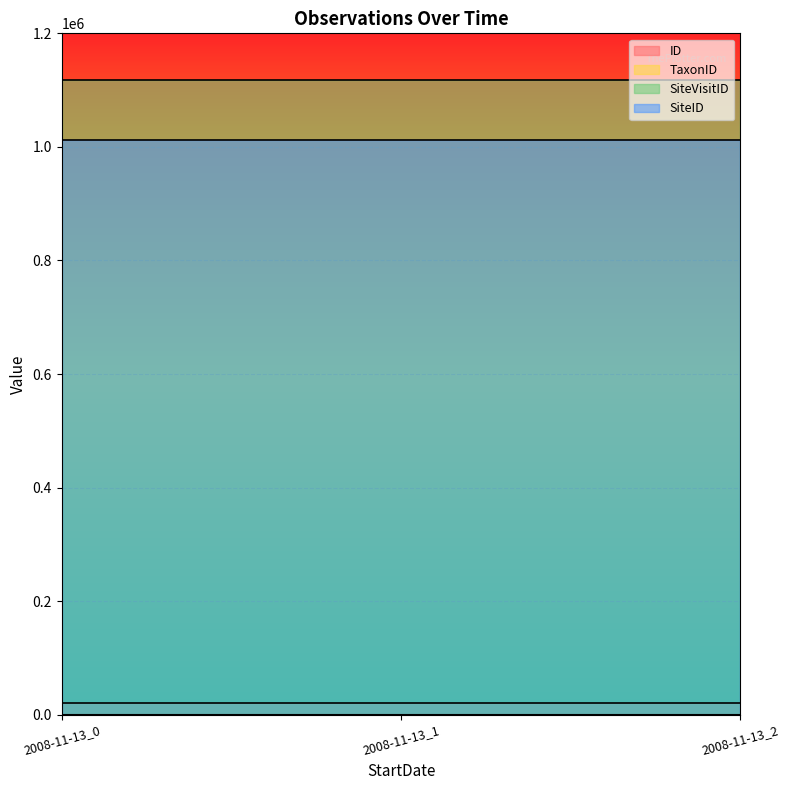

What is the average value of the SiteVisitID series?

1118064